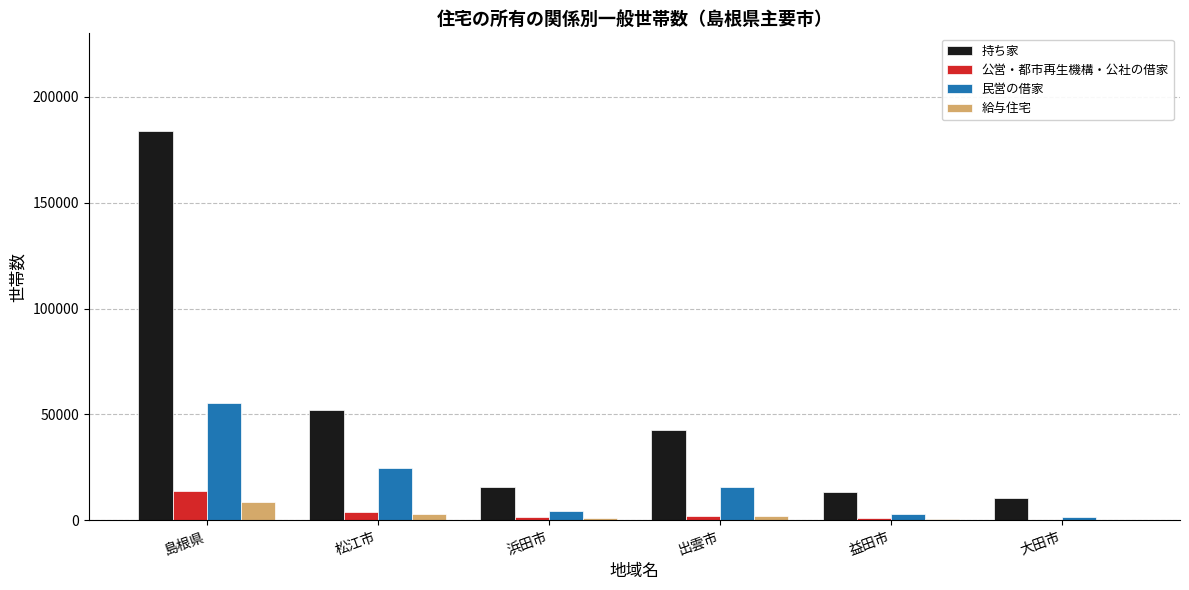

What is the approximate value of 公営・都市再生機構・公社の借家 at 島根県, to the nearest 100?

13700